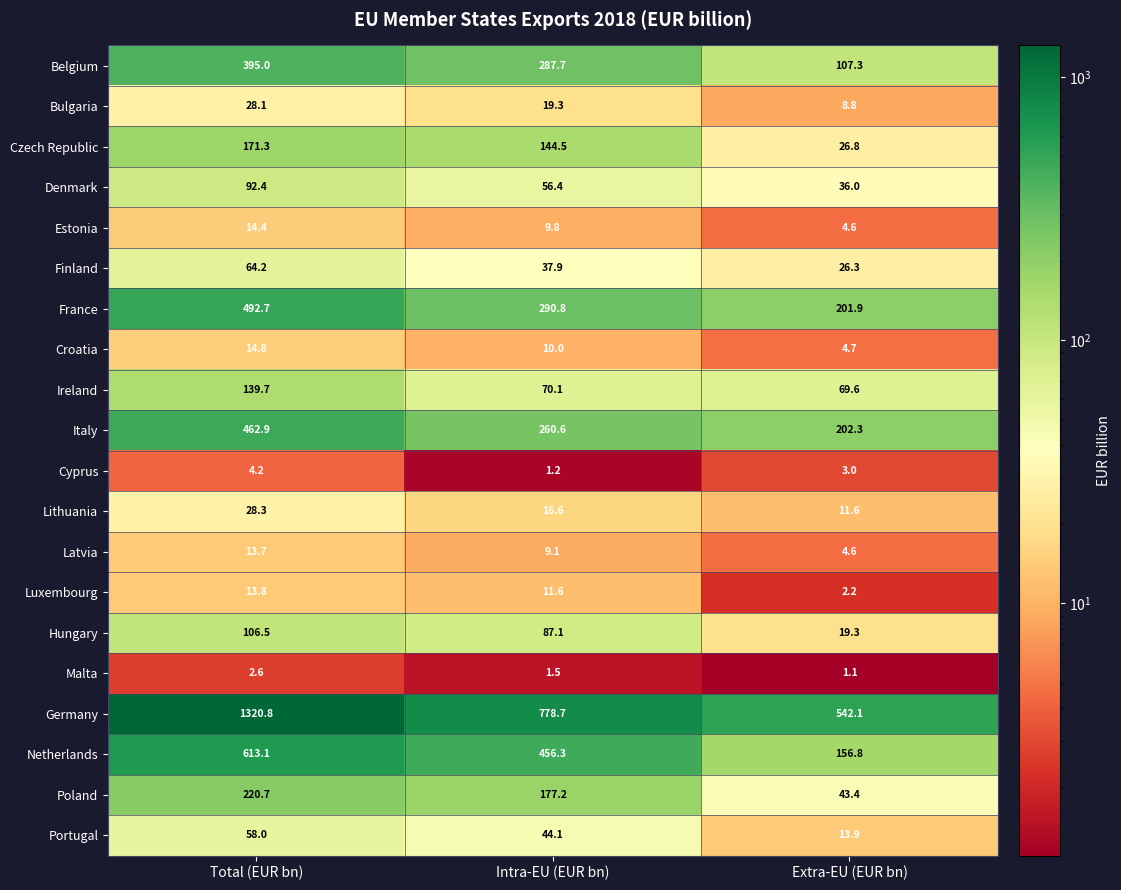

Rank the categories by Finland value from lowest to highest.

Extra-EU (EUR bn), Intra-EU (EUR bn), Total (EUR bn)